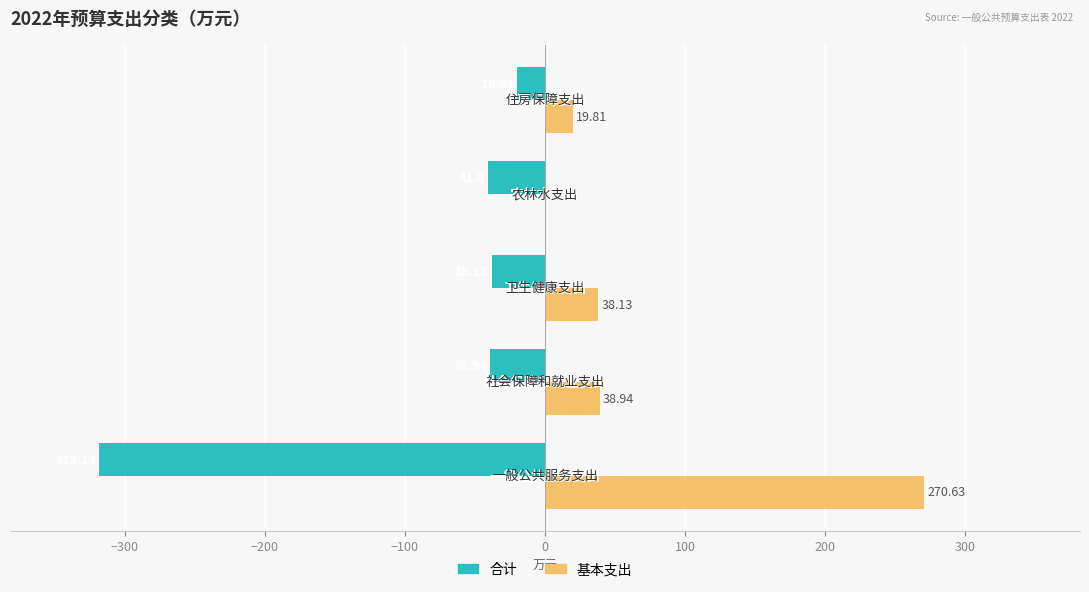

What is the maximum value shown in the chart?

270.6